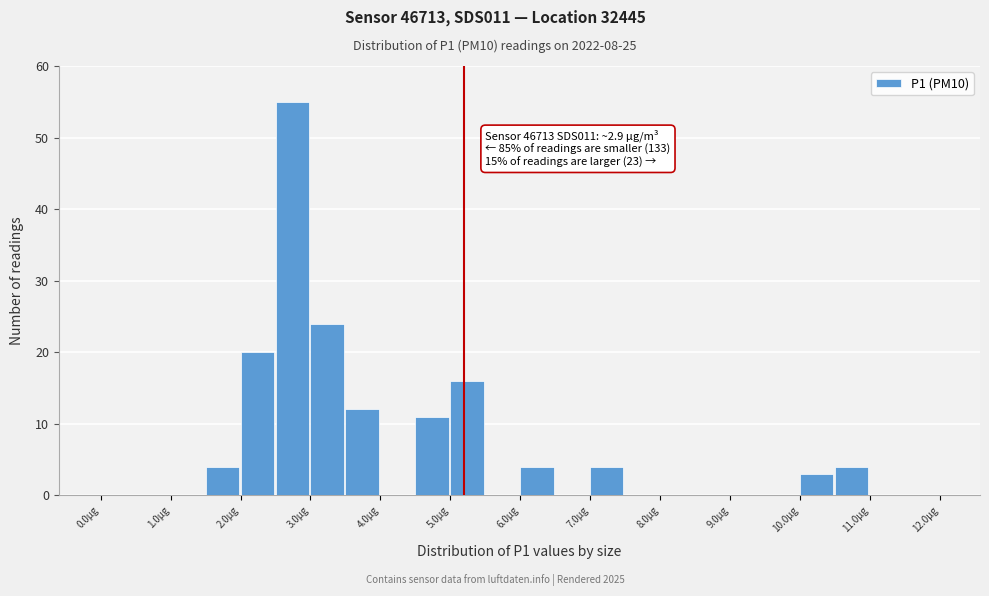

Which range on the x-axis has the tallest bar?

2.5 to 3.0